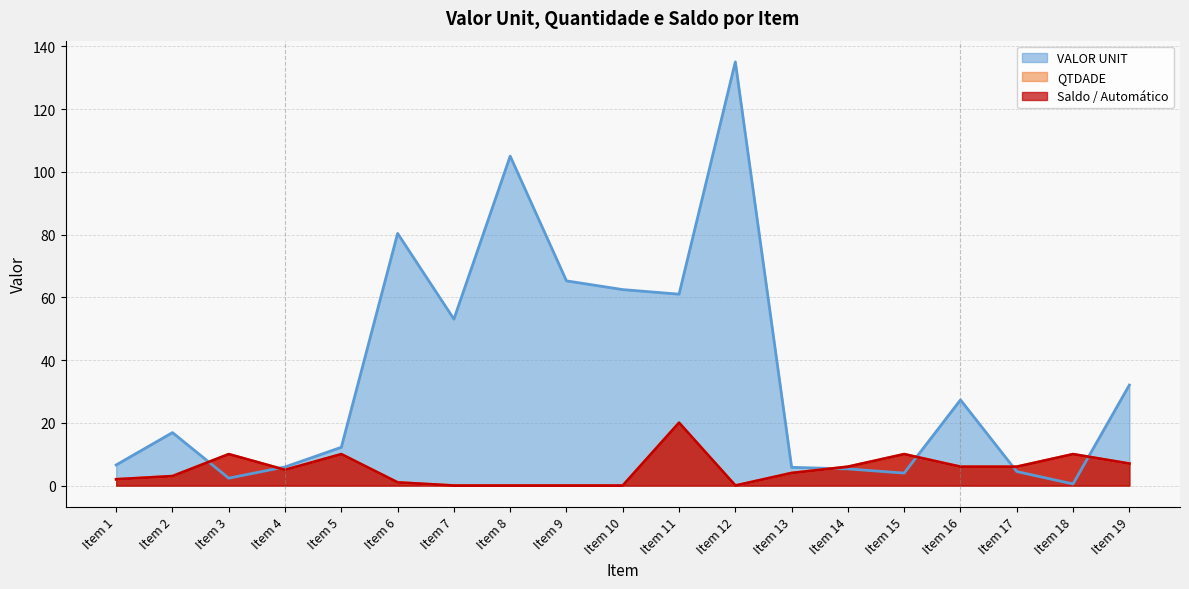

True or false: Saldo / Automatico has a value of 2.0 at Item 1.

True